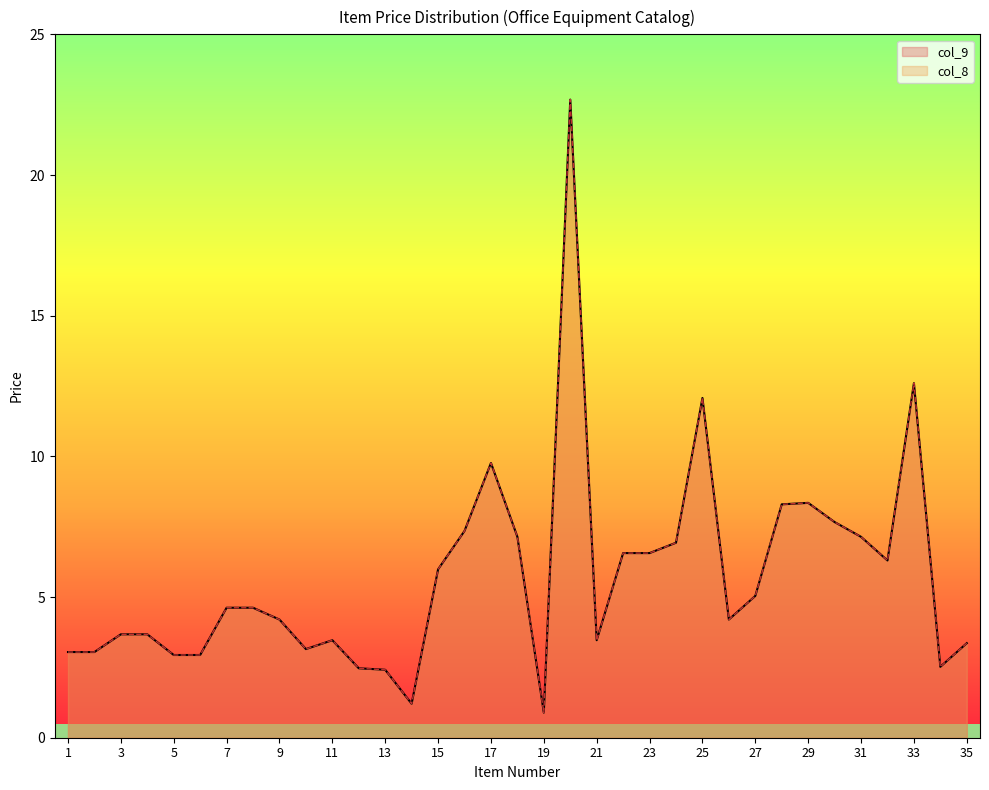

At how many categories does at least one series exceed 10?

3